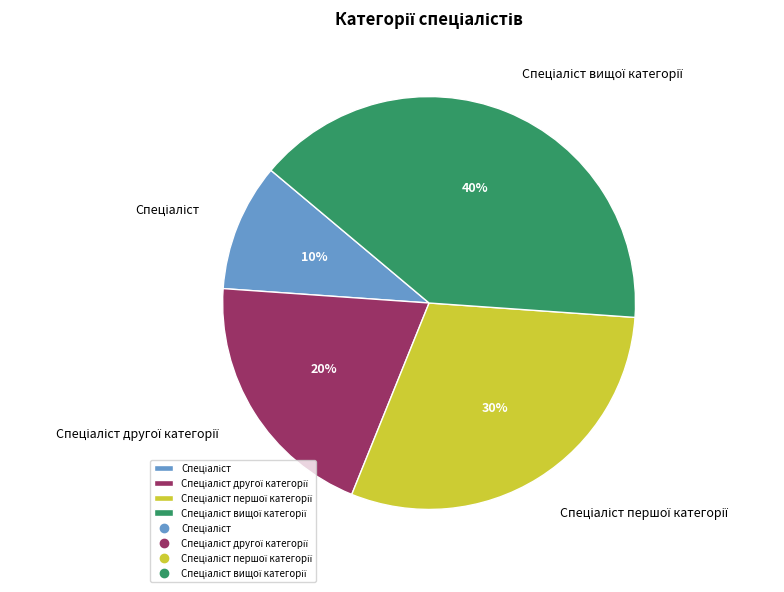

To the nearest percent, what is the difference between the largest and smallest slice percentages?

30%